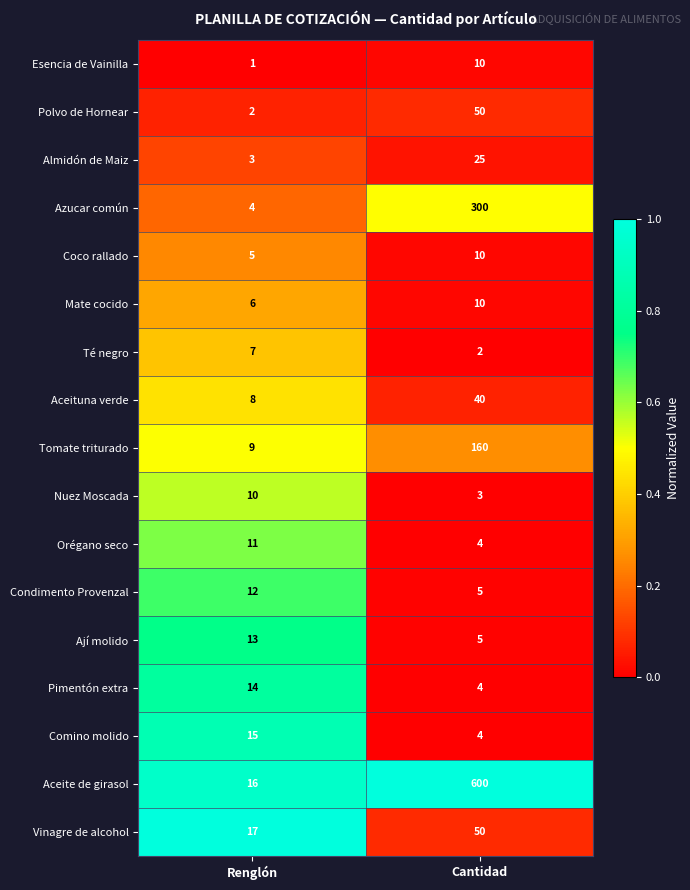

At Renglón, list the series in order from largest to smallest.

Vinagre de alcohol, Aceite de girasol, Comino molido, Pimentón extra, Ají molido, Condimento Provenzal, Orégano seco, Nuez Moscada, Tomate triturado, Aceituna verde, Té negro, Mate cocido, Coco rallado, Azucar común, Almidón de Maiz, Polvo de Hornear, Esencia de Vainilla